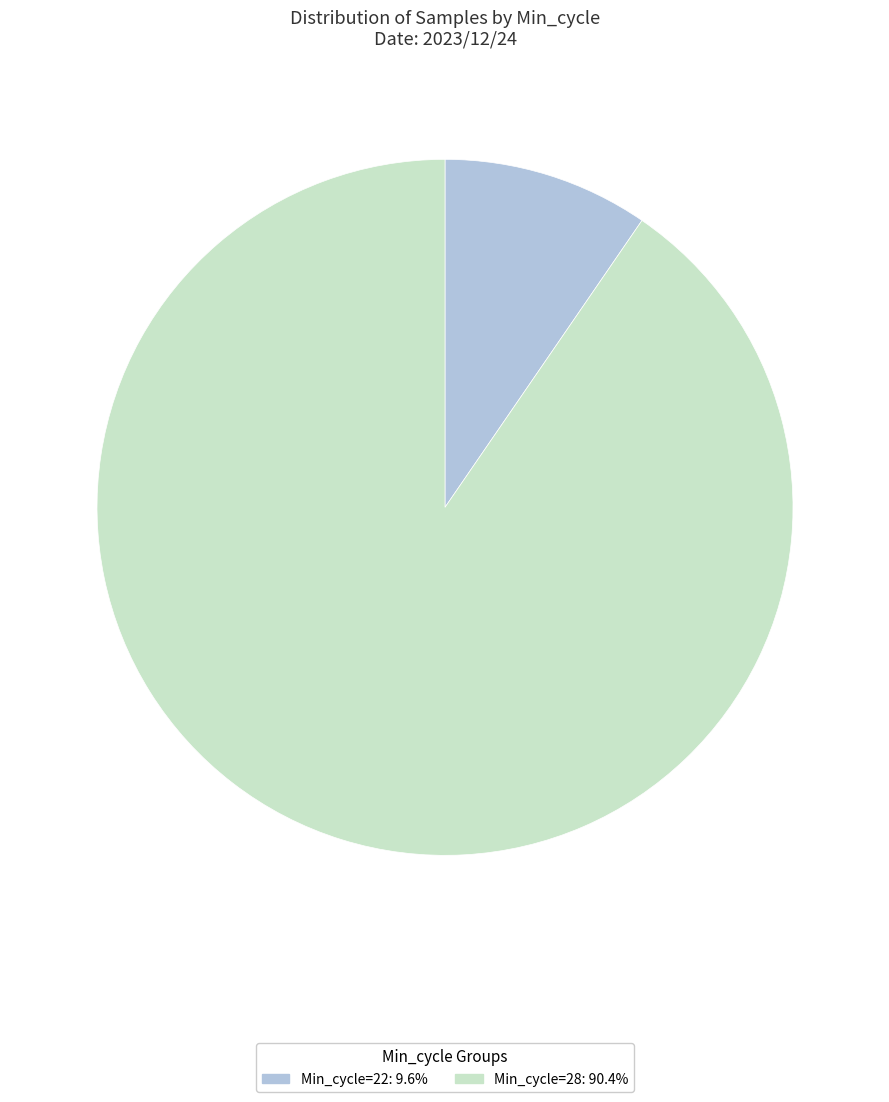

Does any single category account for the majority?

Yes